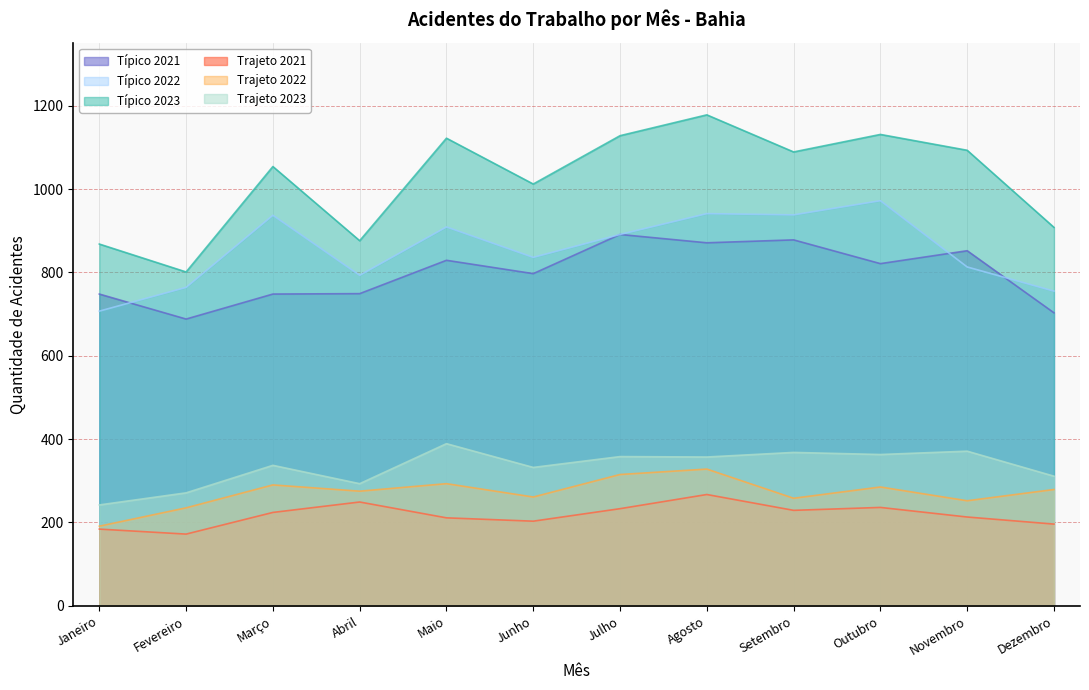

What is the maximum value shown in the chart?

1178